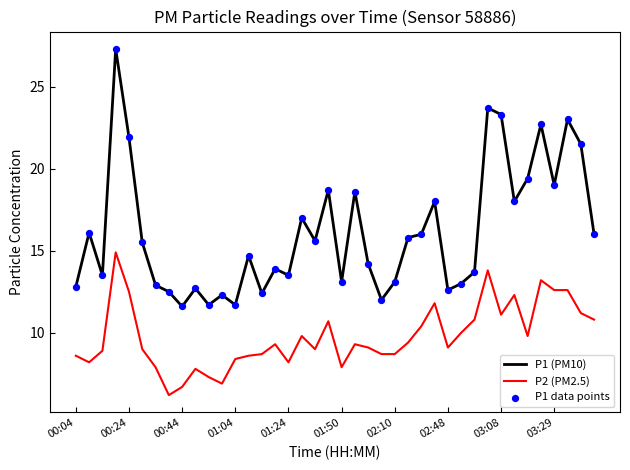

Which series has the largest total across all categories?

P1 (PM10)